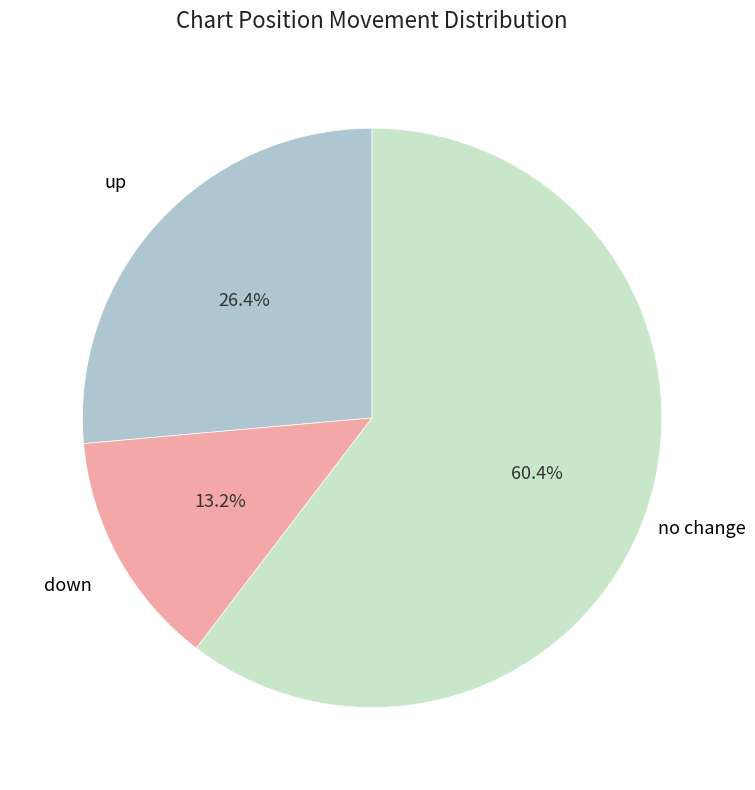

To the nearest percent, what percentage of the pie is up?

26%